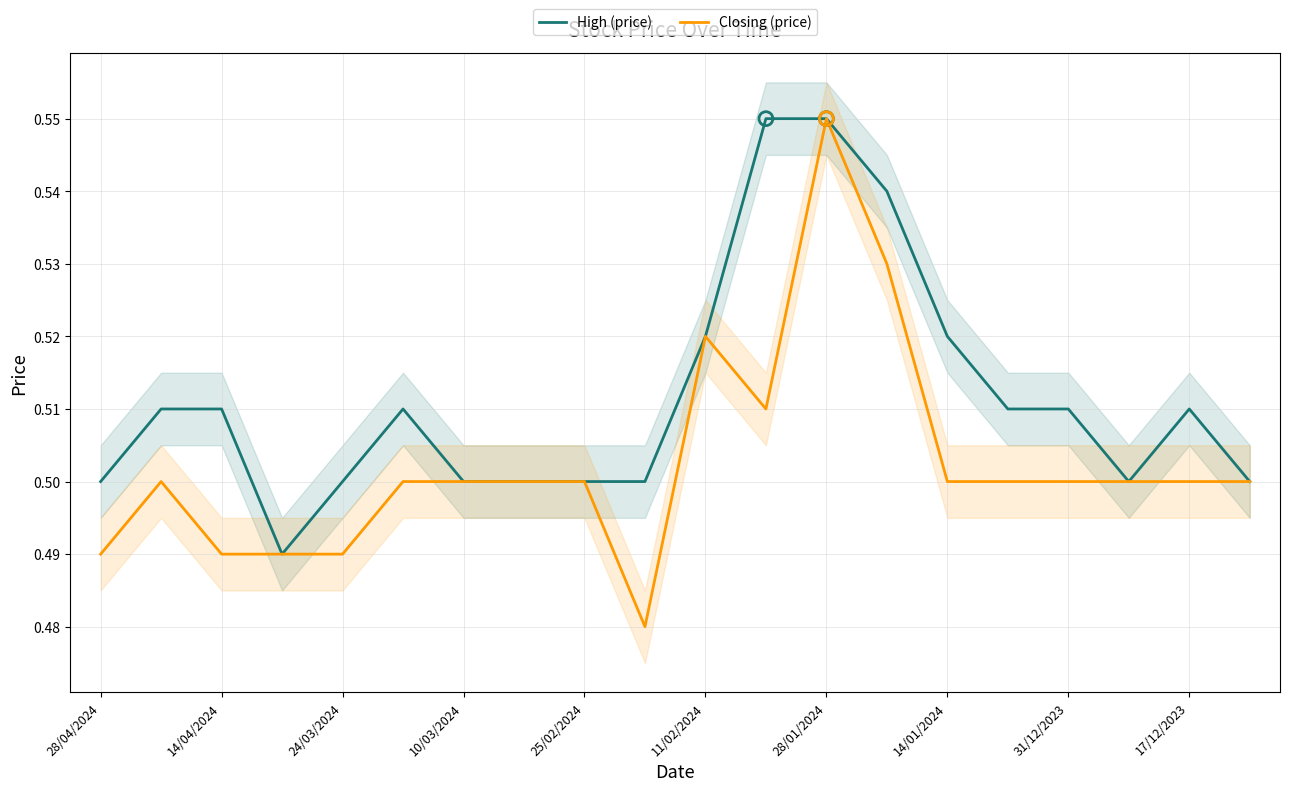

At how many categories does at least one series exceed 0?

20